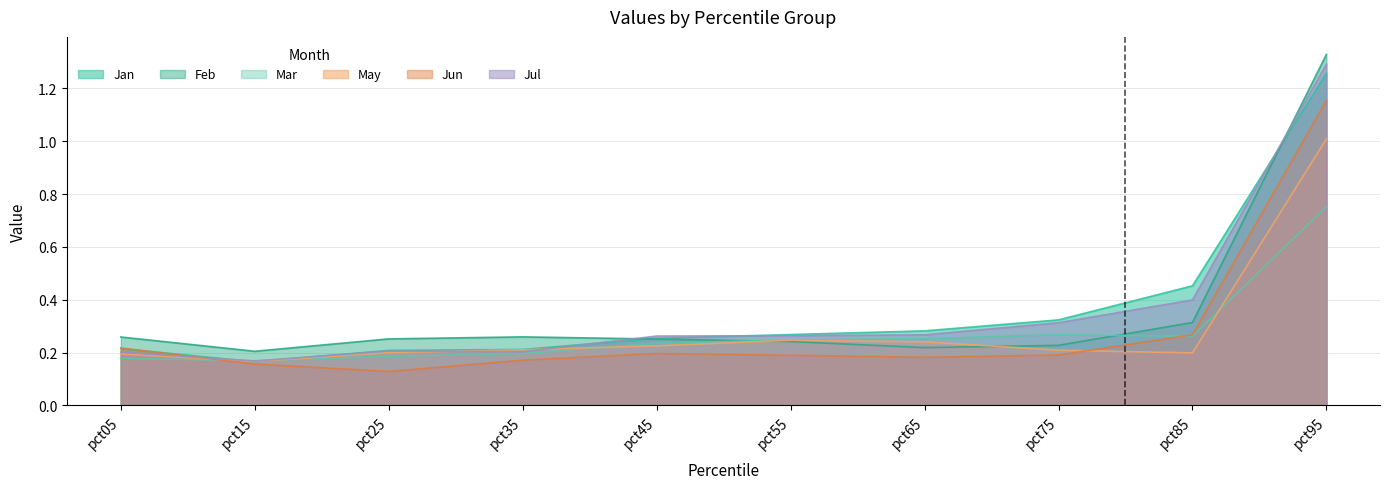

Where is Jul nearest to the value 0?

pct15